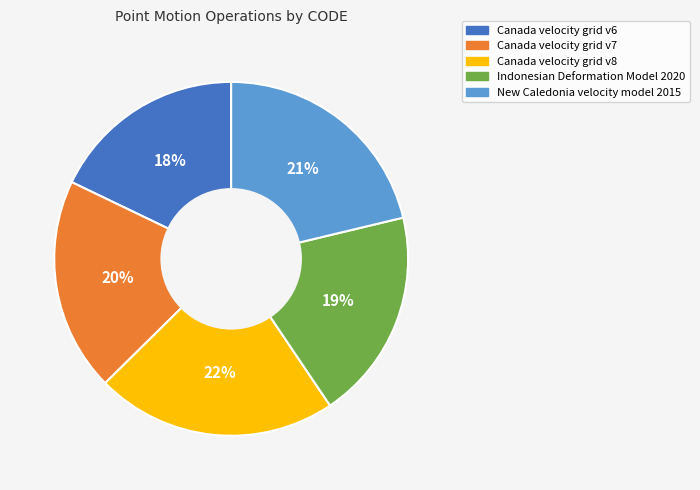

To the nearest percent, what portion does Canada velocity grid v7 represent?

20%